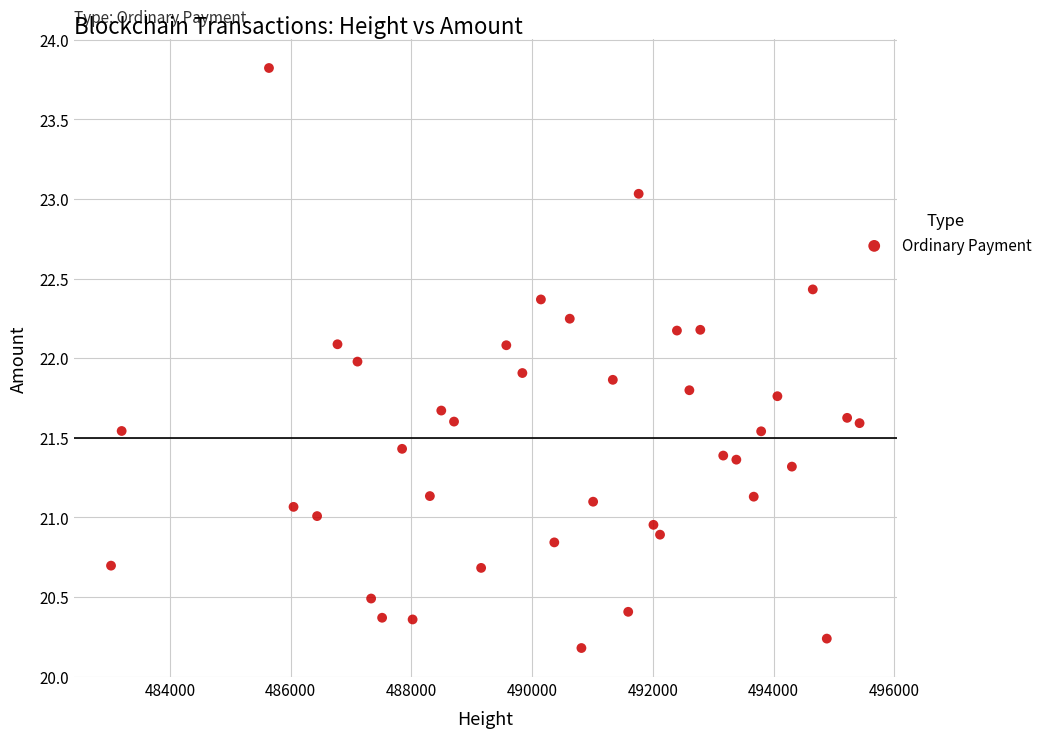

What is the range of X values (max minus min)?

12398.0